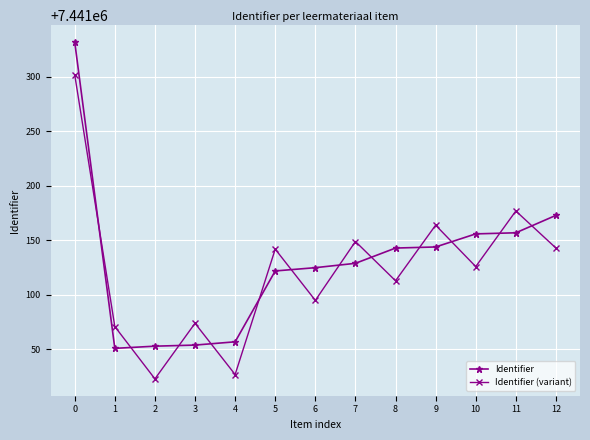

Does the chart have visible grid lines?

Yes